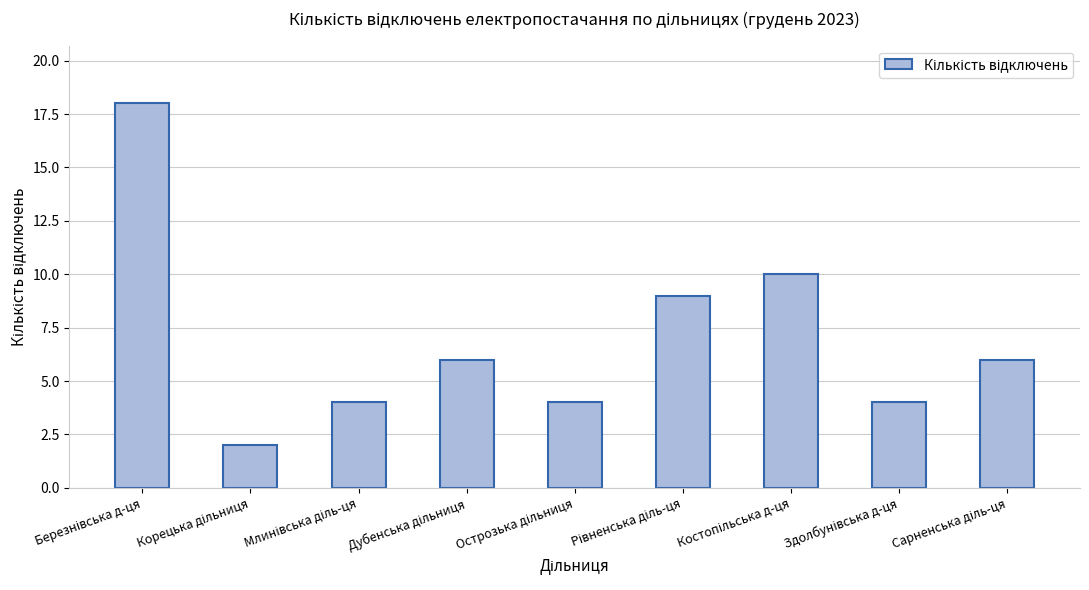

What is the value of the 3rd bar from the left?

4